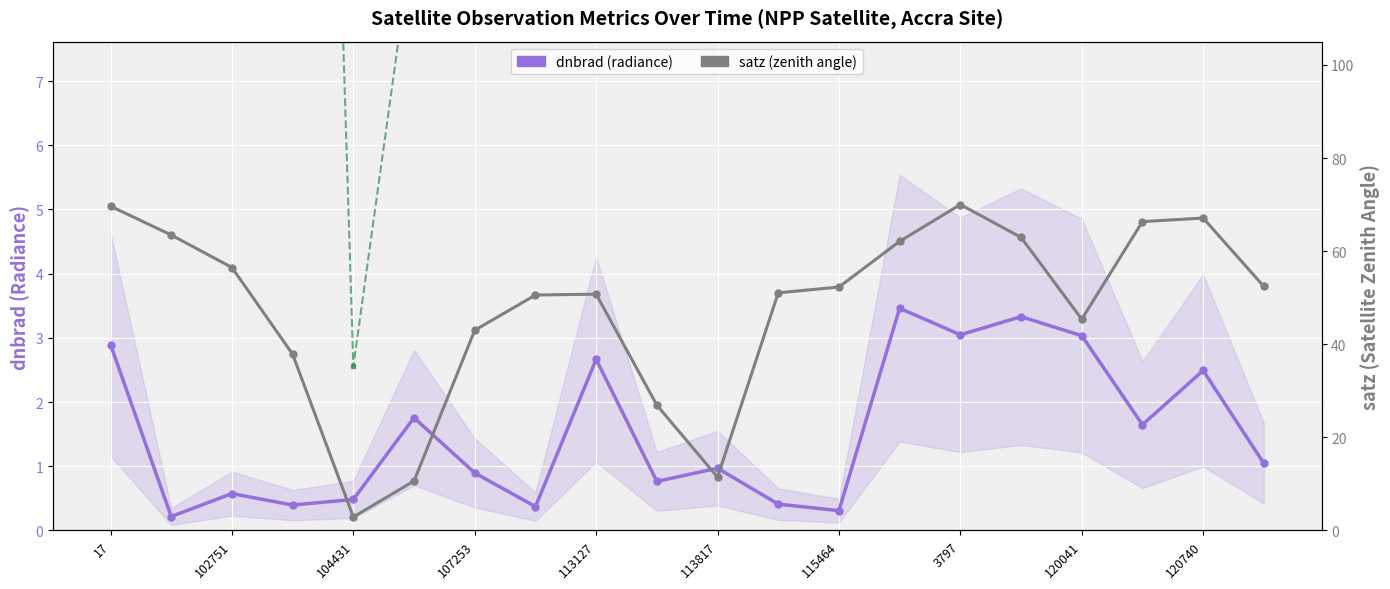

At how many categories does at least one series exceed 53?

8